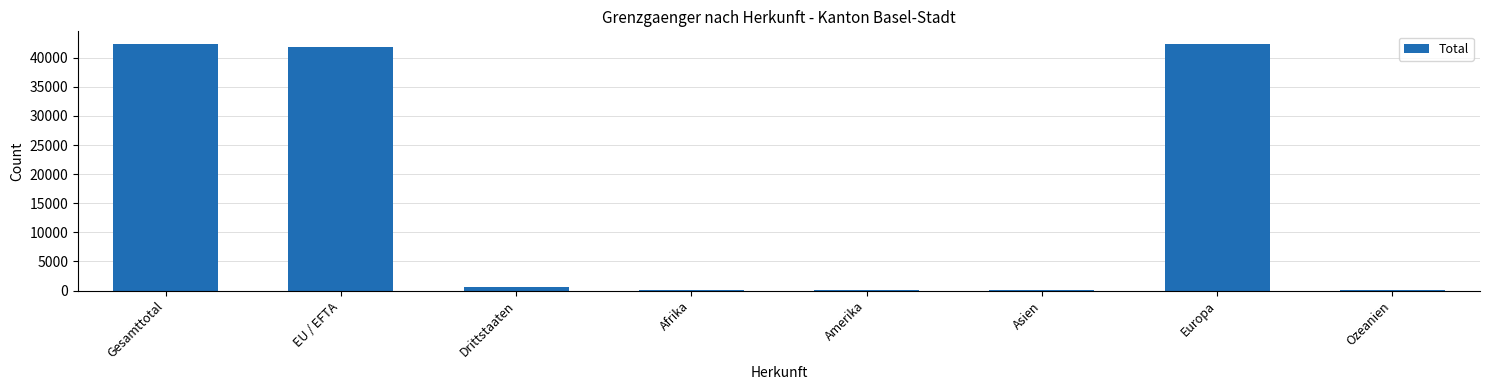

Between Gesamttotal and Drittstaaten, which is larger?

Gesamttotal